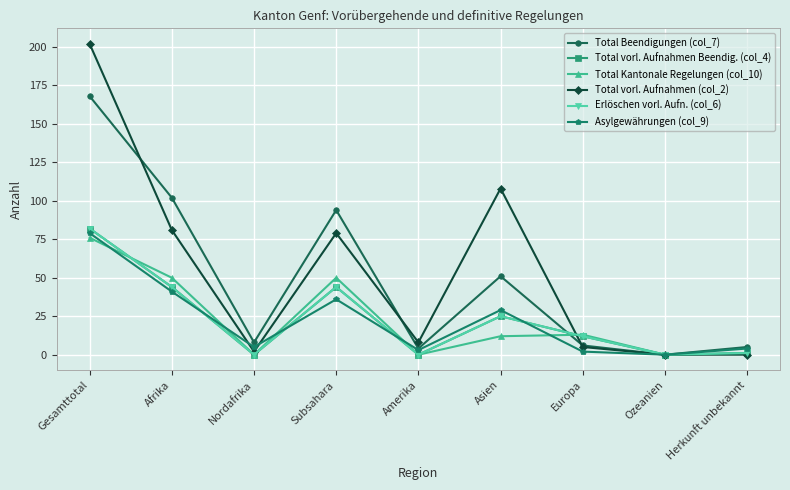

How many values in Erlöschen vorl. Aufn. (col_6) are above zero?

6